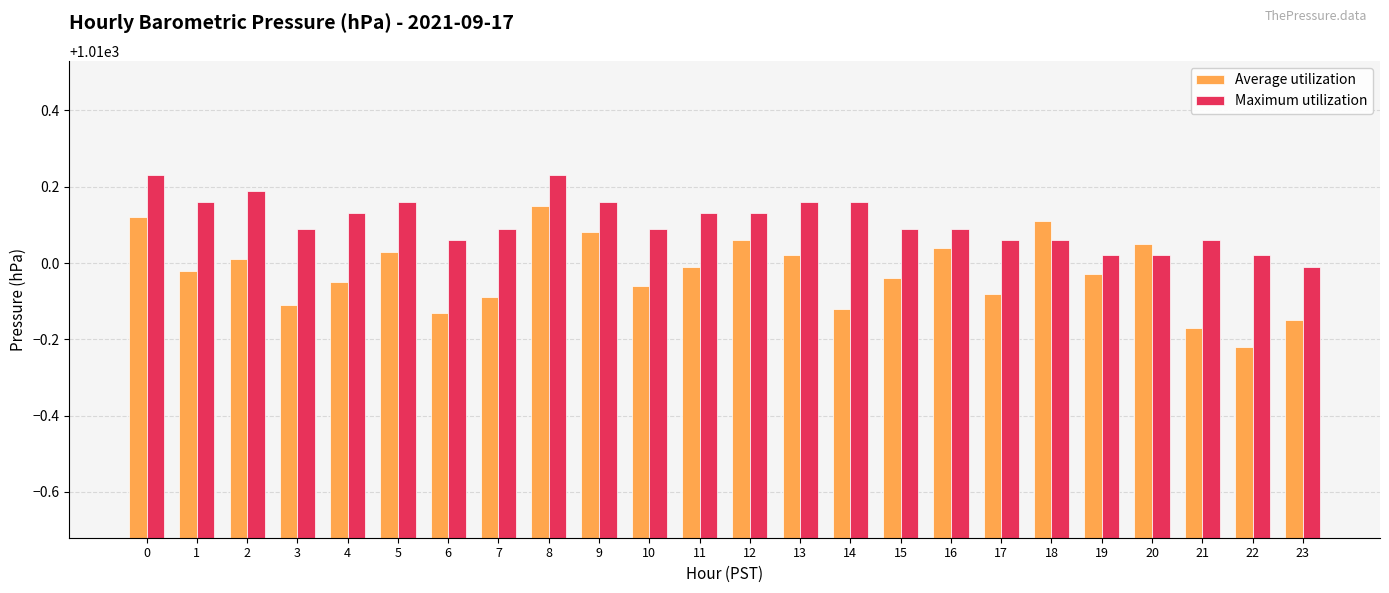

What is the difference between the Maximum utilization values at 21 and 23?

0.1